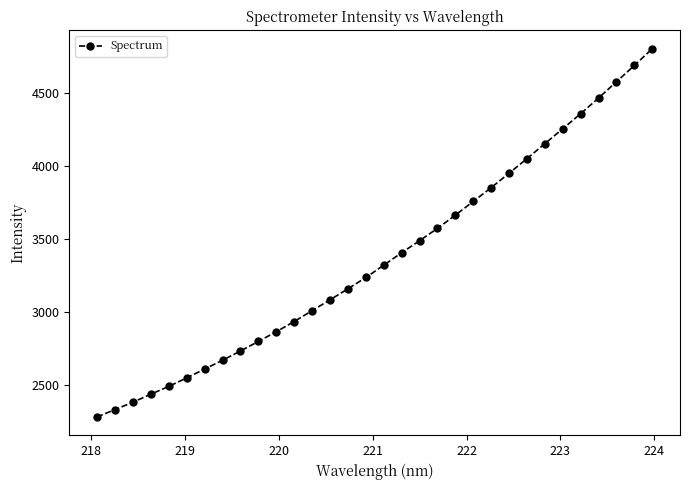

What is the smallest value displayed?

2280.0